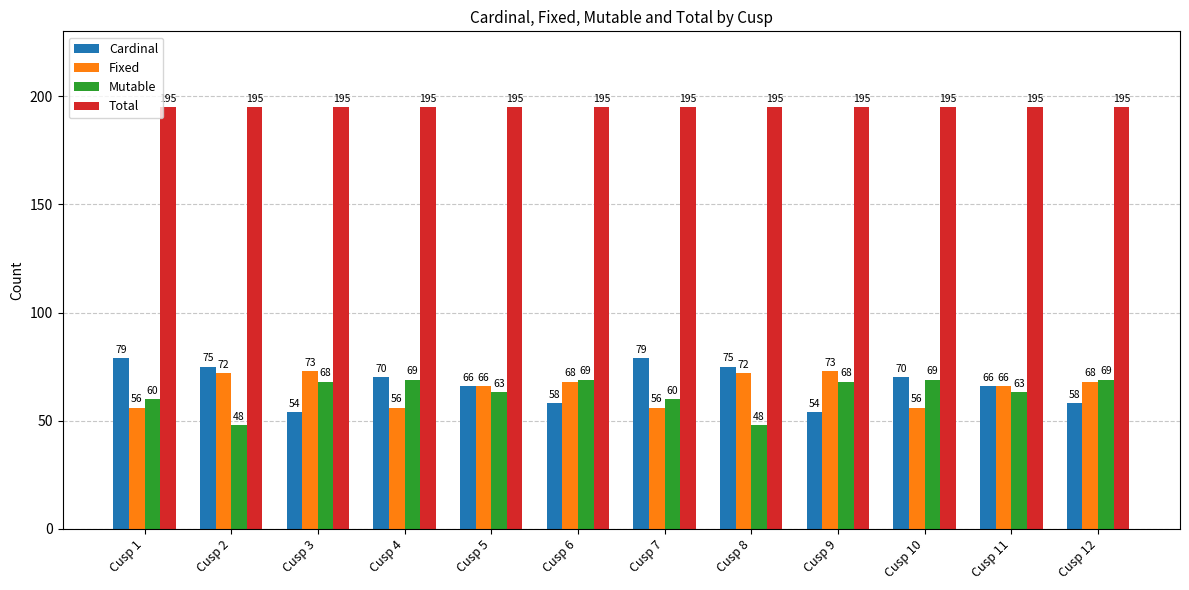

Read the Fixed value at Cusp 9, to the nearest 5.

75